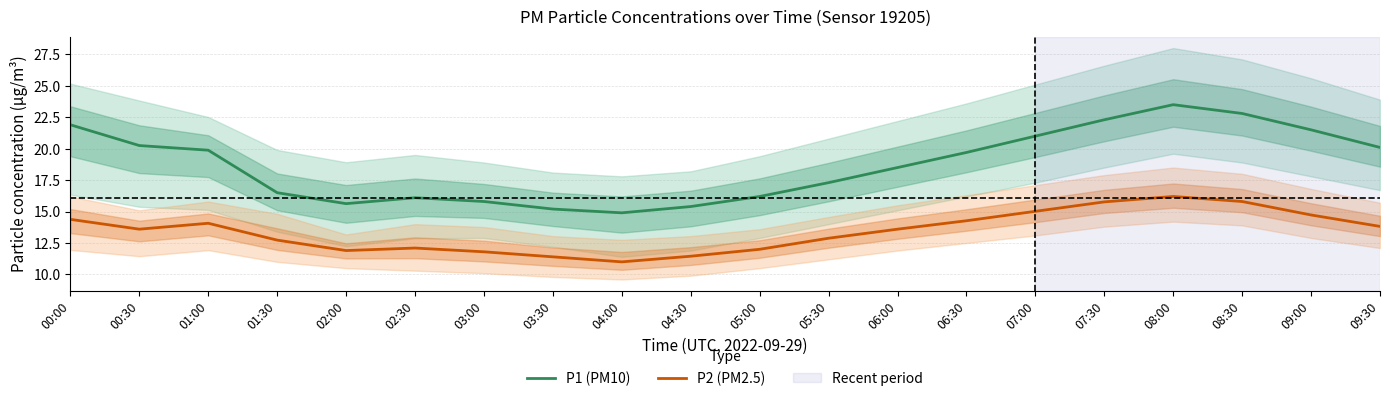

Rank the series at 09:00 from highest to lowest value.

P1 (PM10), P2 (PM2.5)